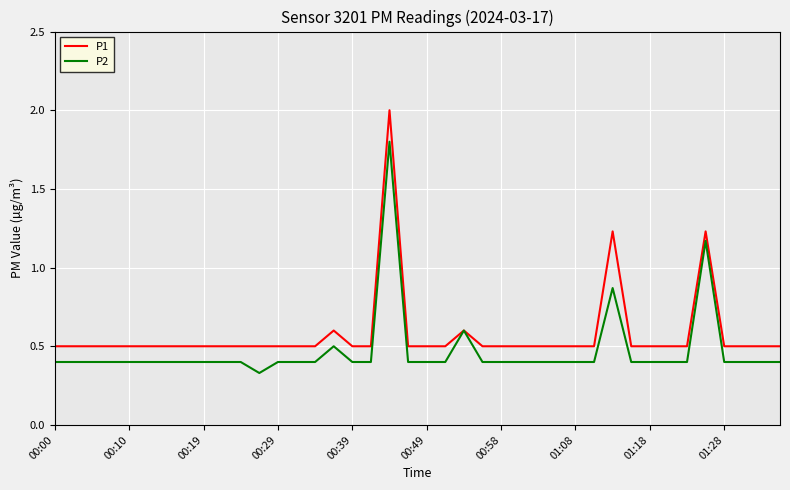

True or false: P1 has more than 0 points higher than both neighbors.

True